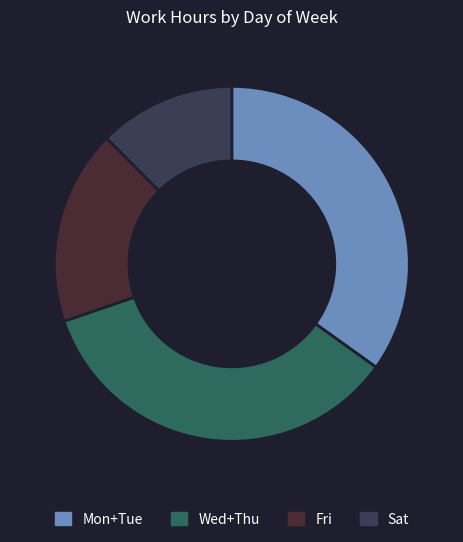

Is there a majority slice in this chart?

No